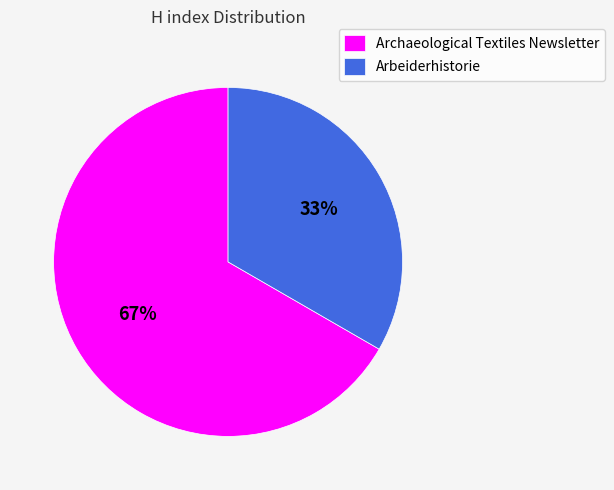

Which slice is the smallest?

Arbeiderhistorie